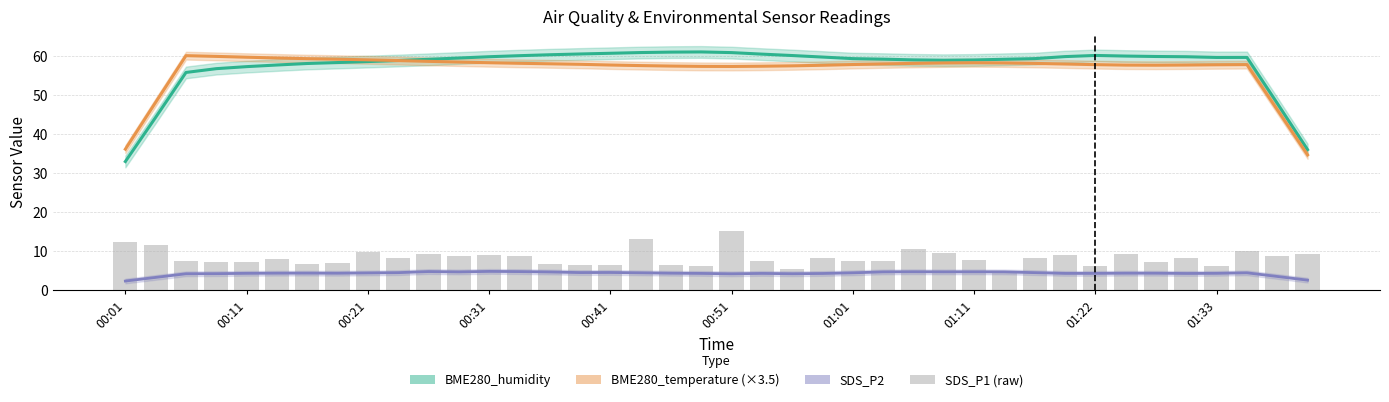

What is the average value of the SDS_P2 series?

4.4